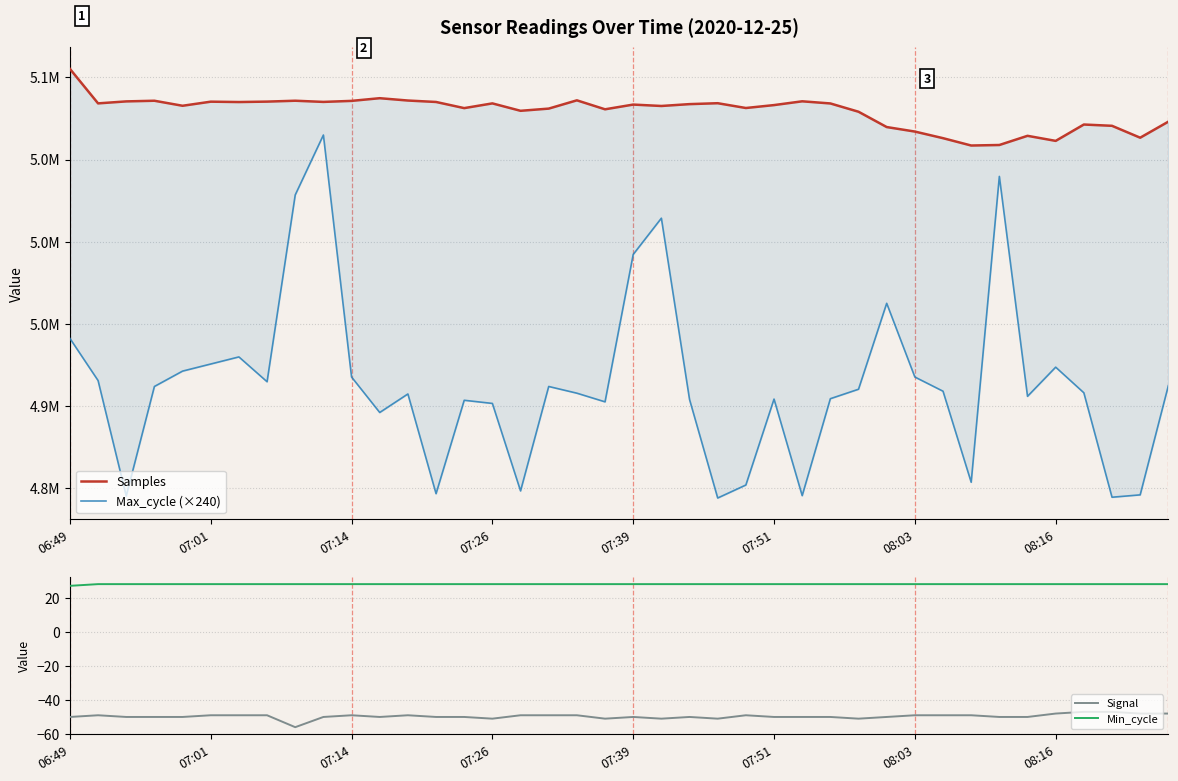

Count the number of data series in this chart.

4